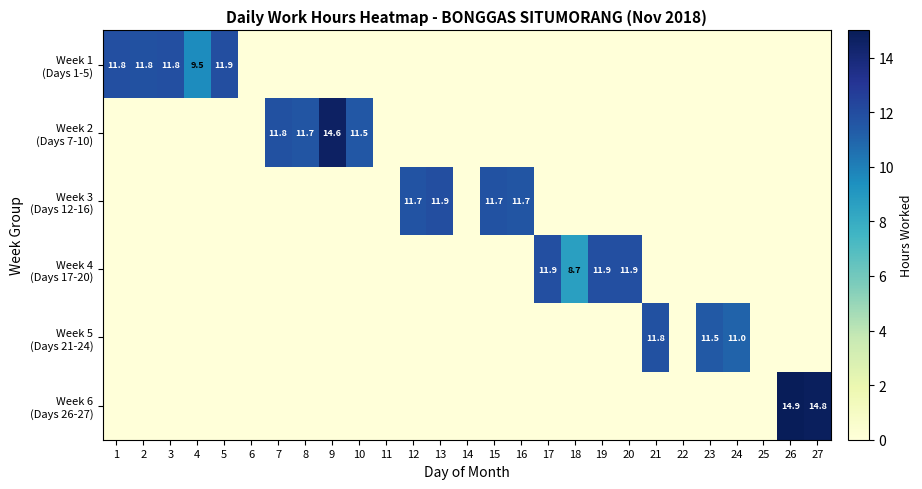

At which category is the sum across all series the highest?

26